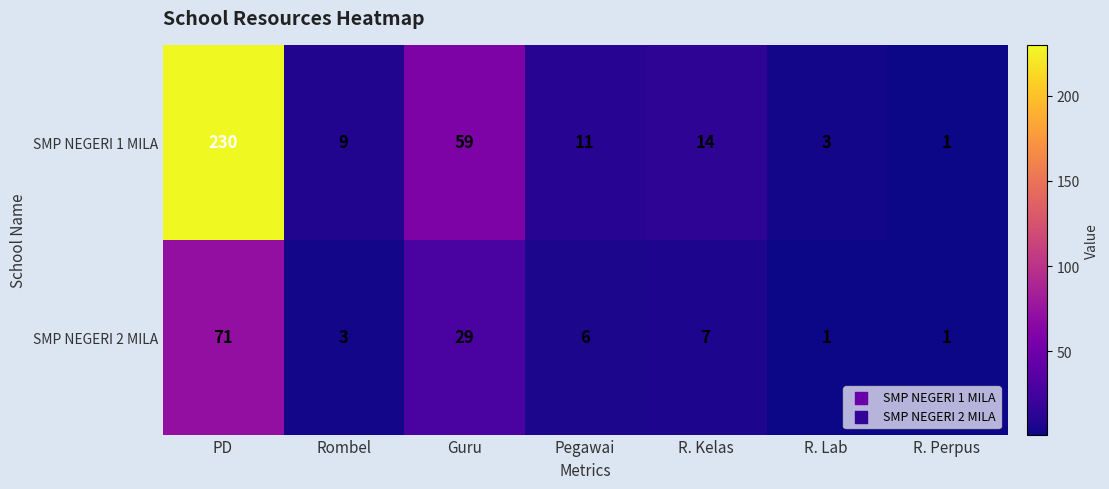

Reading left to right, extract all data points from this chart.

SMP NEGERI 1 MILA: 230	9	59	11	14	3	1
SMP NEGERI 2 MILA: 71	3	29	6	7	1	1